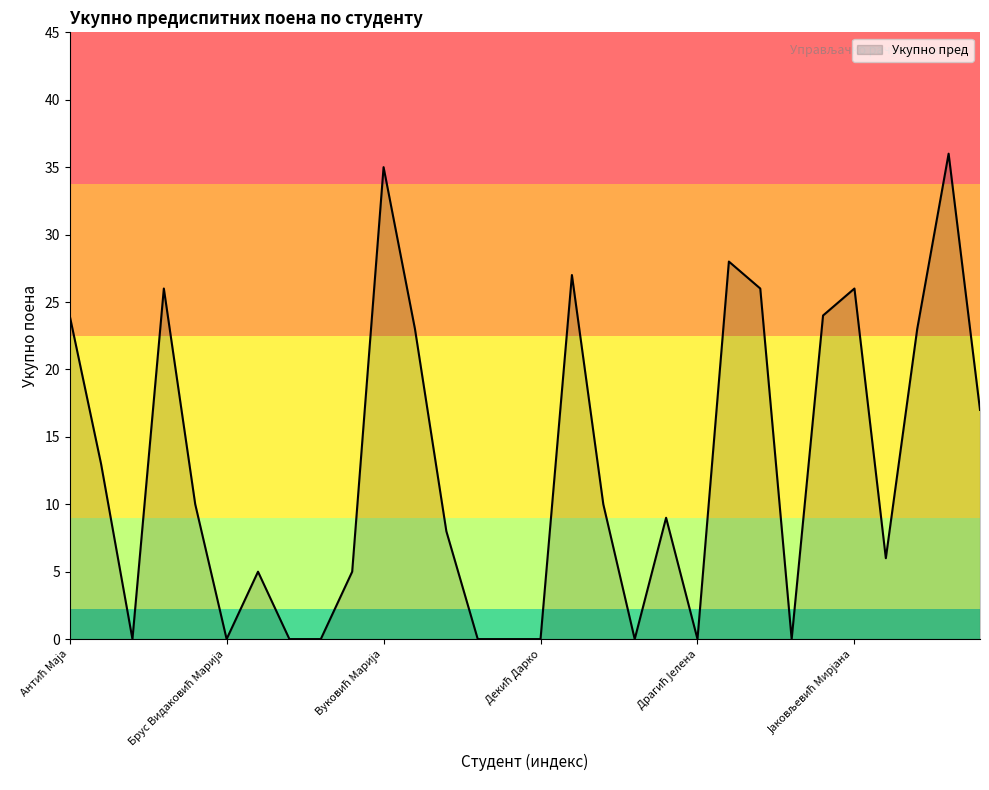

Reading left to right, what are all the values shown in this chart?

24	13	0	26	10	0	5	0	0	5	35	23	8	0	0	0	27	10	0	9	0	28	26	0	24	26	6	23	36	17